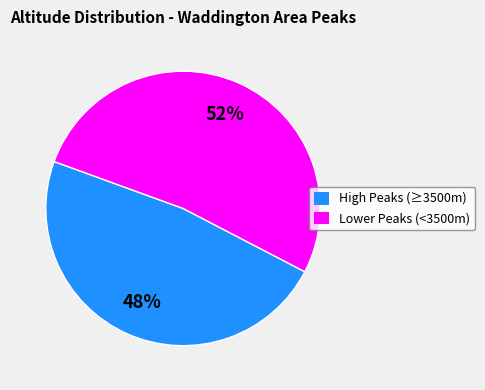

Which has a higher value, High Peaks (≥3500m) or Lower Peaks (<3500m)?

Lower Peaks (<3500m)